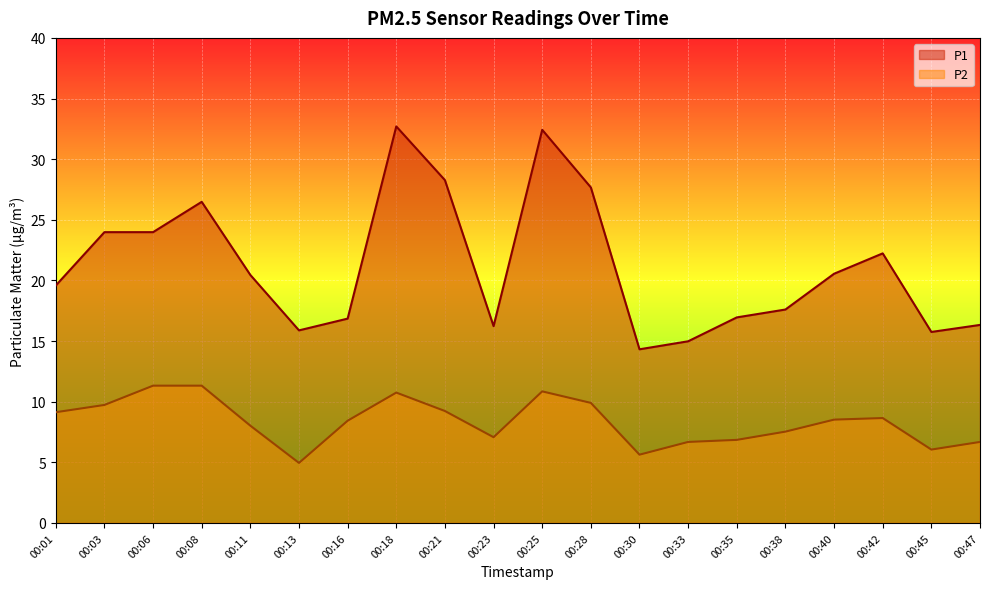

True or false: P2 and P1 cross at least once.

False